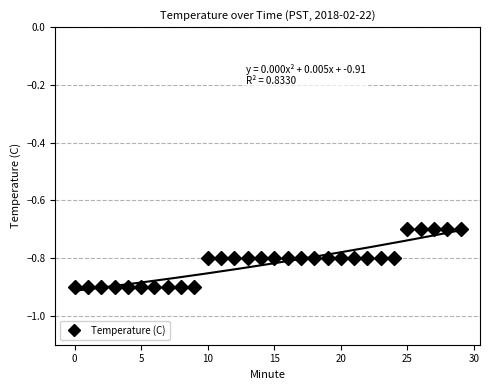

What is the lowest value of the Temperature (C) series?

-0.9